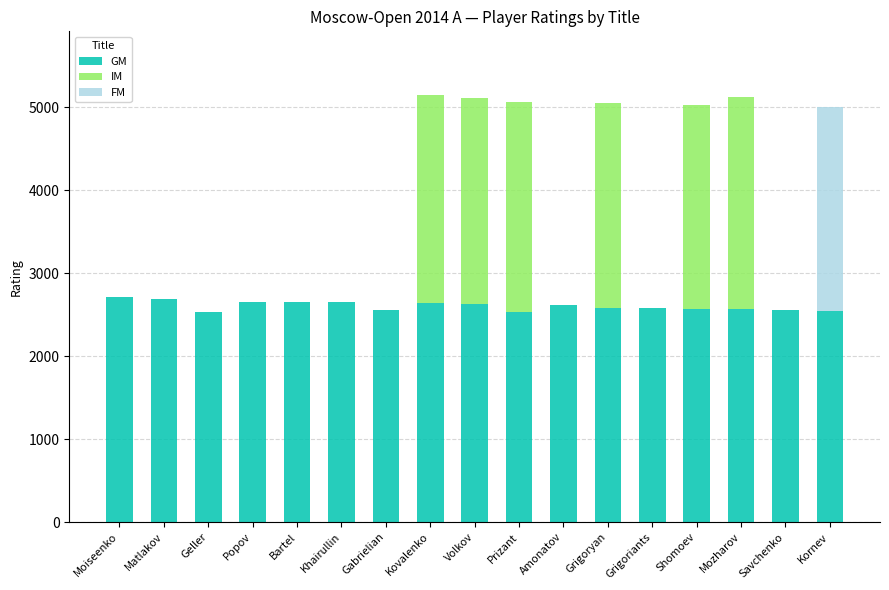

What is the sum of the GM values at Popov and Bartel?

5304